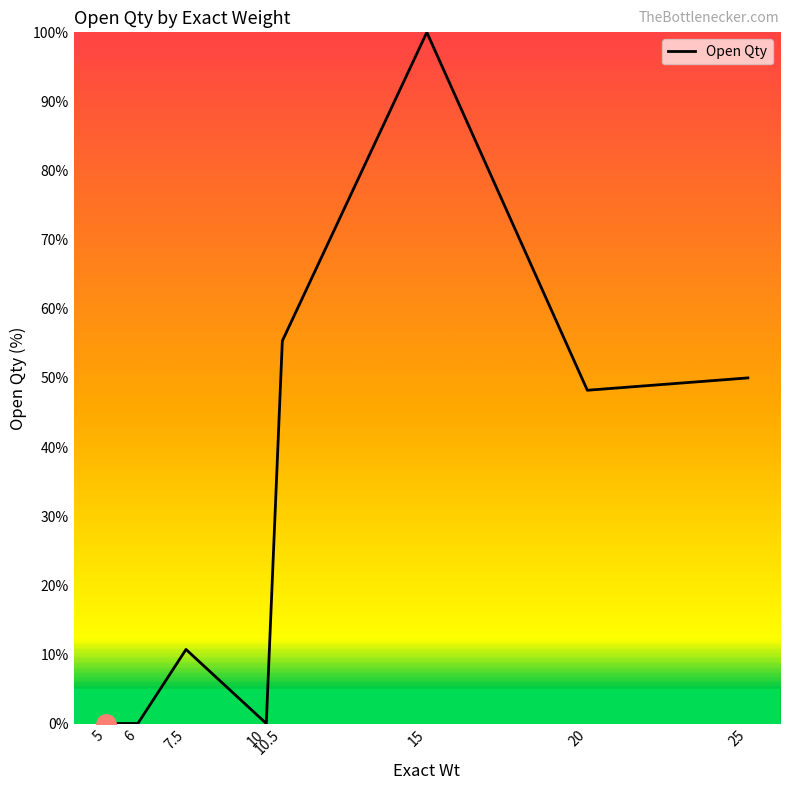

Where is the data nearest to the value 50?

25